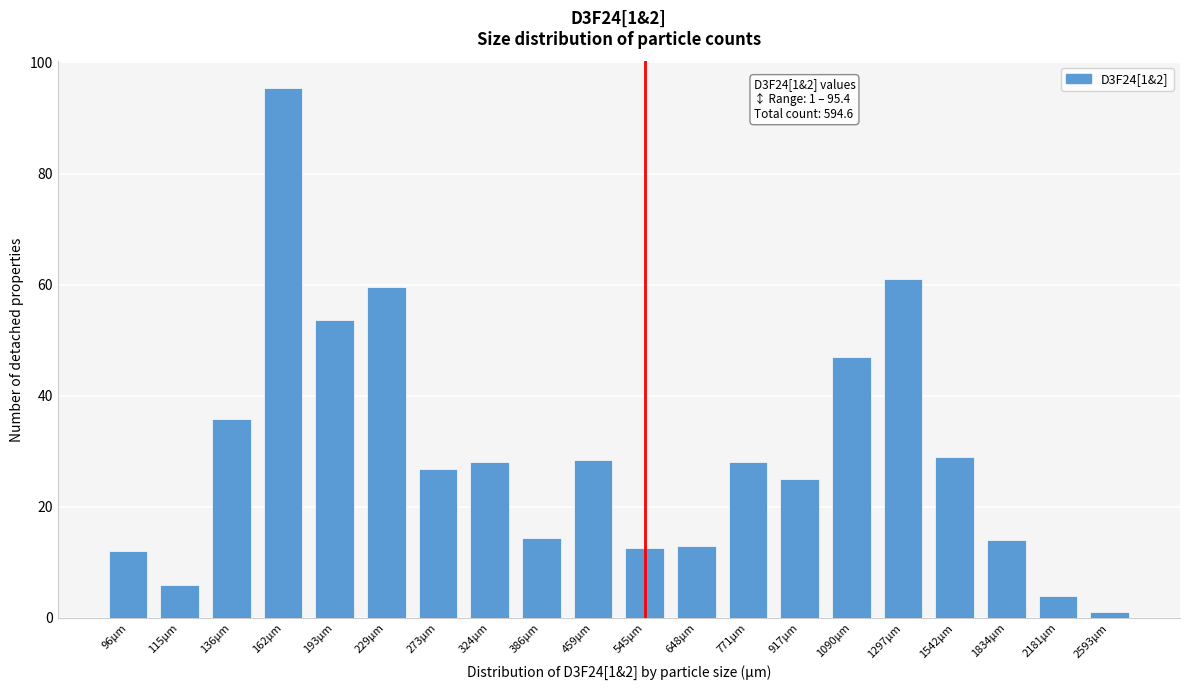

What is the average value?

29.7